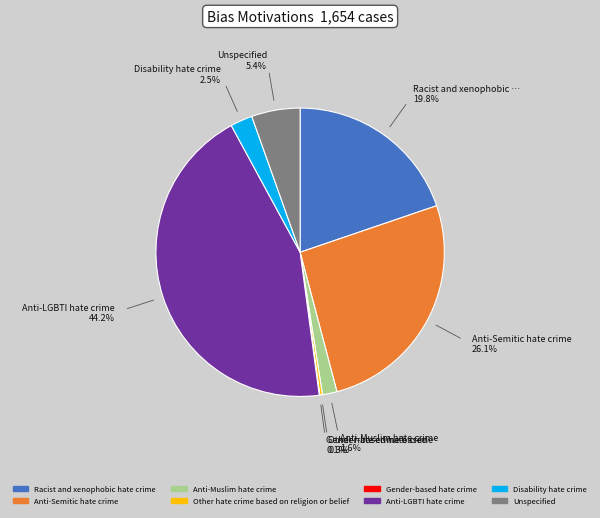

What percentage is NOT represented by Other hate crime based on religion or belief?

99.7%